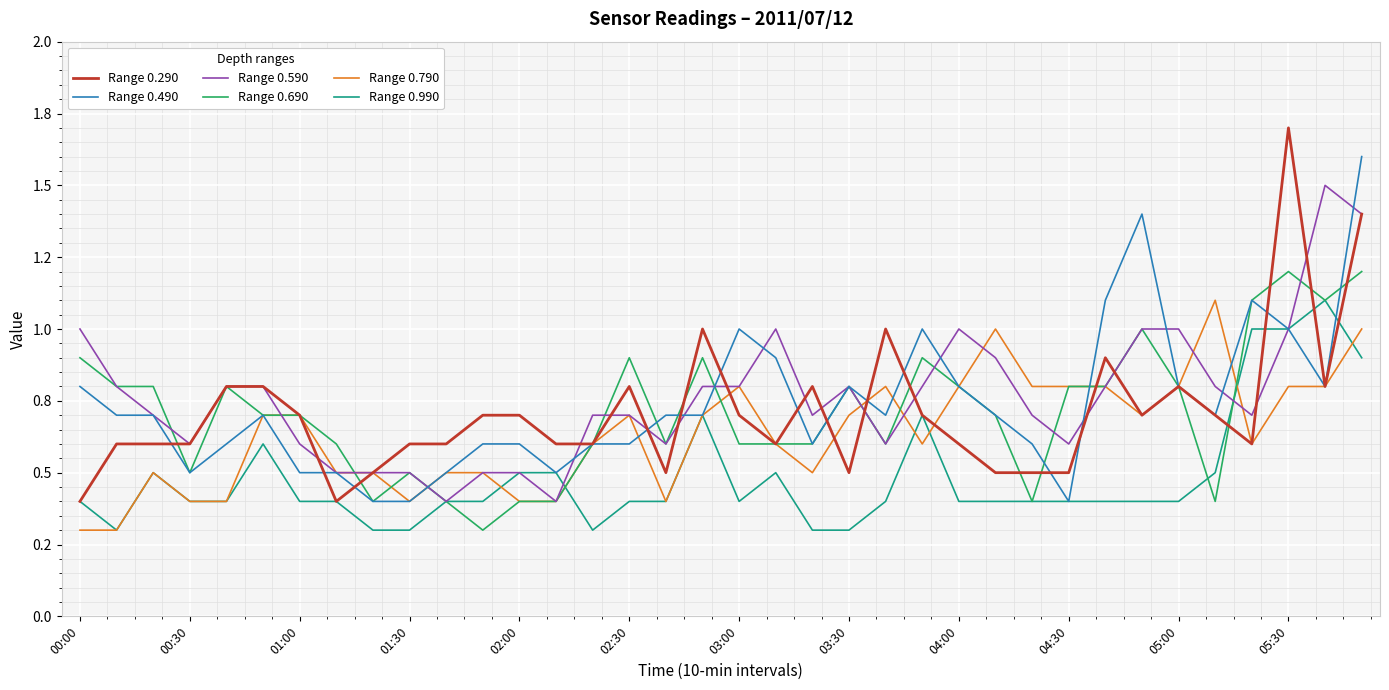

Is this an area chart (filled region under the line)?

No